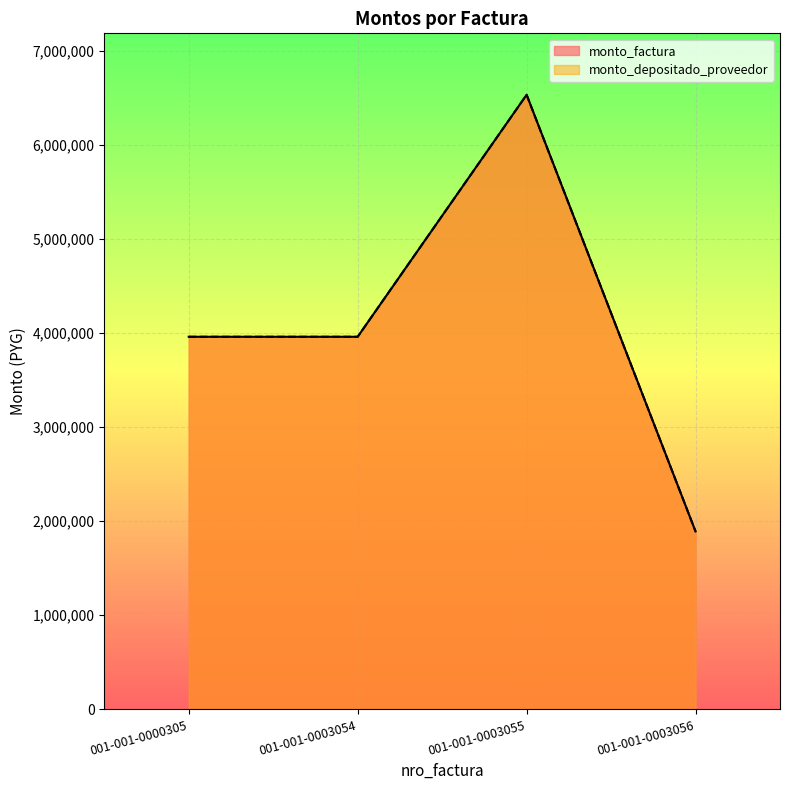

True or false: monto_factura and monto_depositado_proveedor intersect in this chart.

False